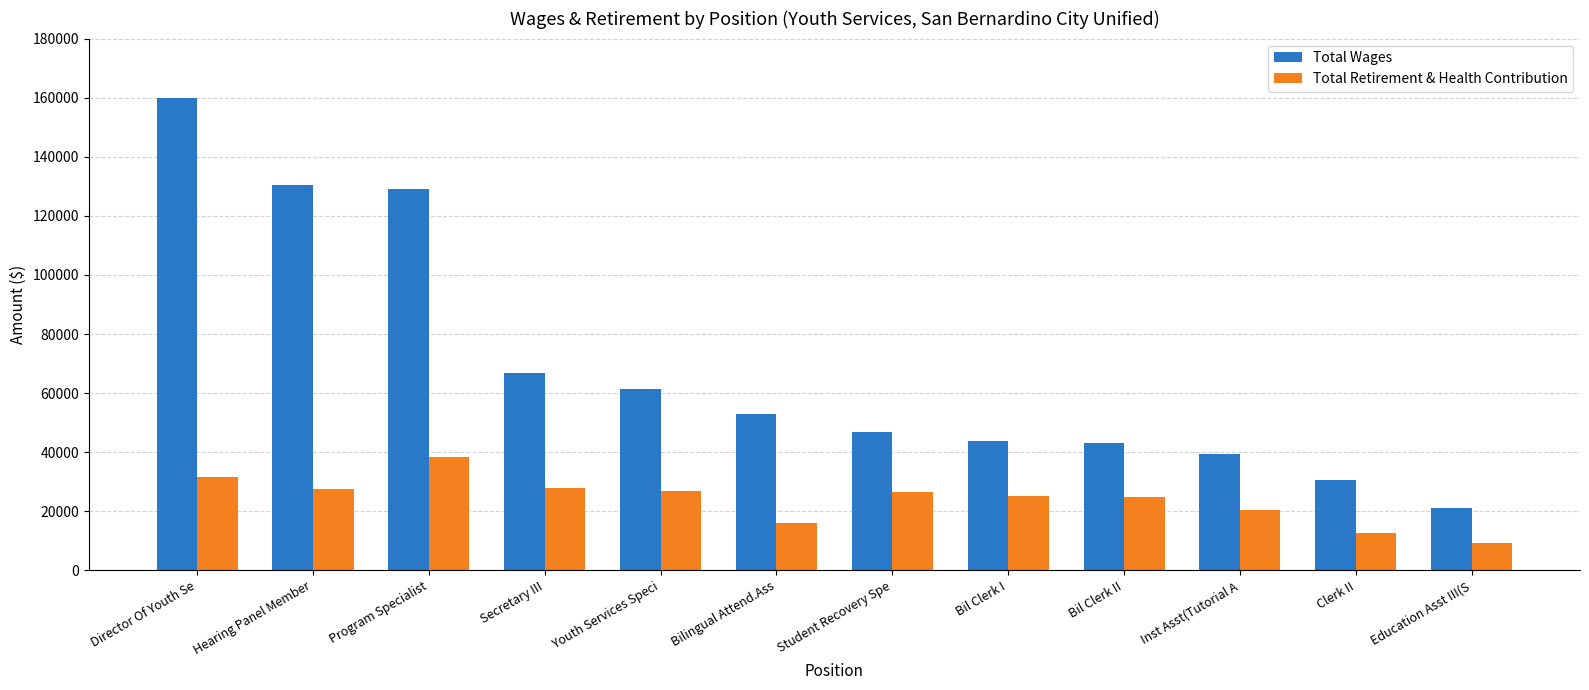

How many distinct data groups are displayed?

2